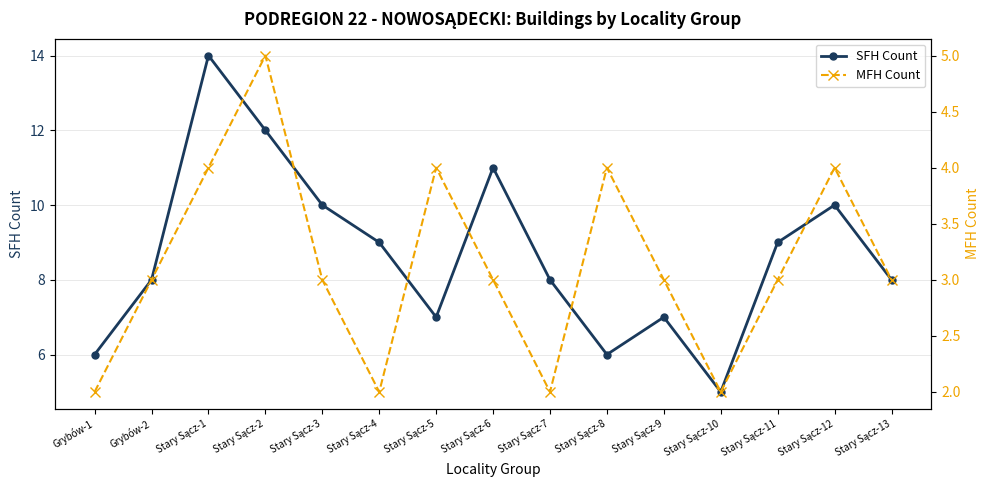

What is the sum of all MFH Count values?

47